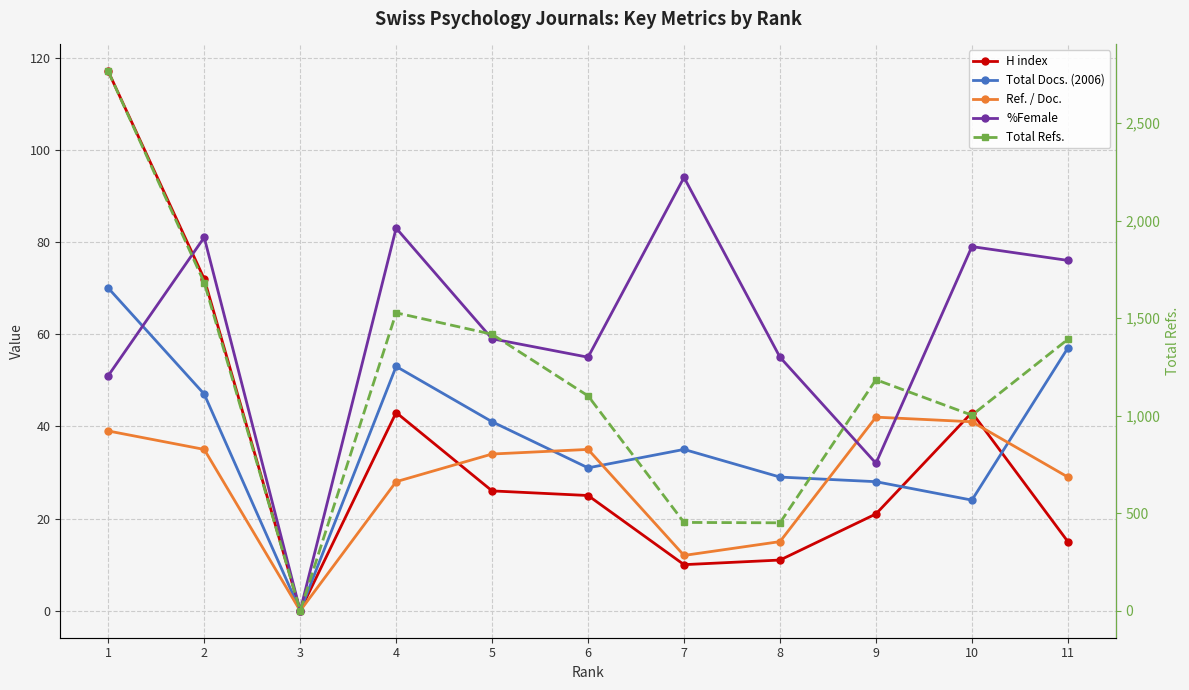

In H index, how many points are higher than both neighbors (excluding endpoints)?

2